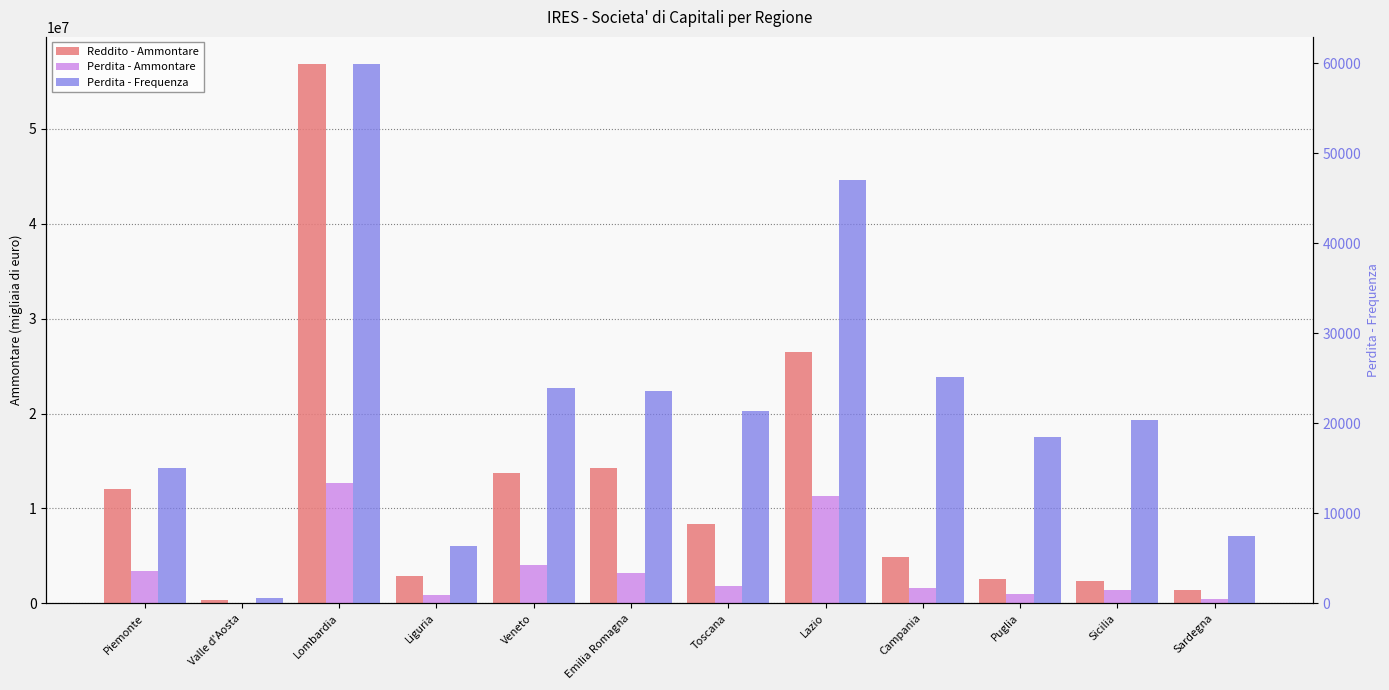

How many series are shown in this chart?

3